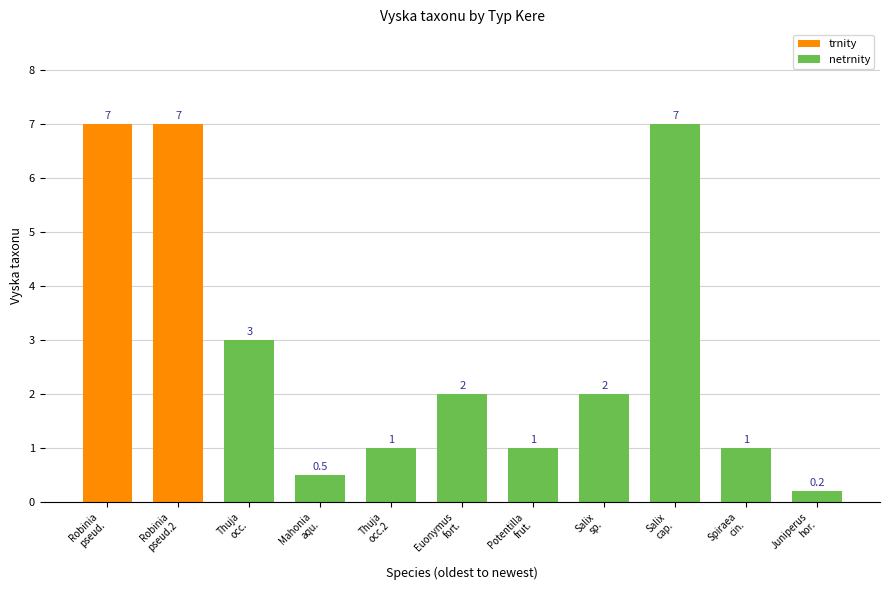

What is the minimum value shown in the chart?

0.2